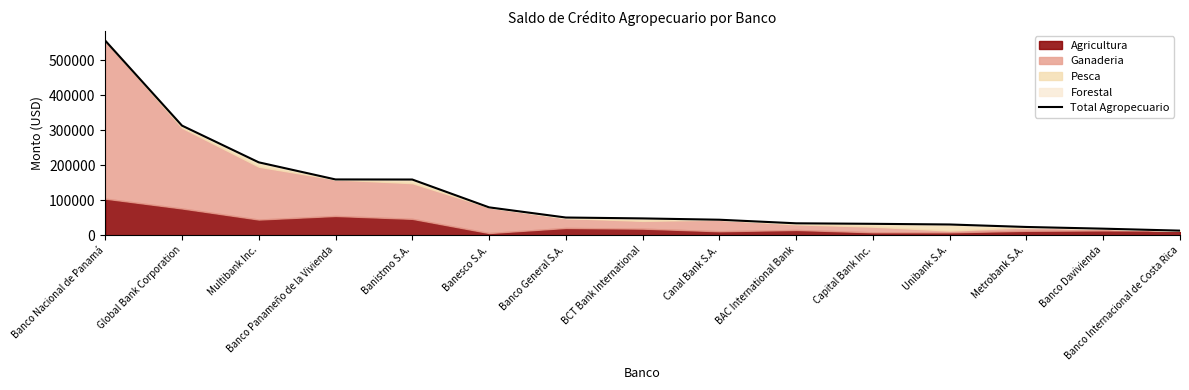

How many lines are shown in the chart?

1